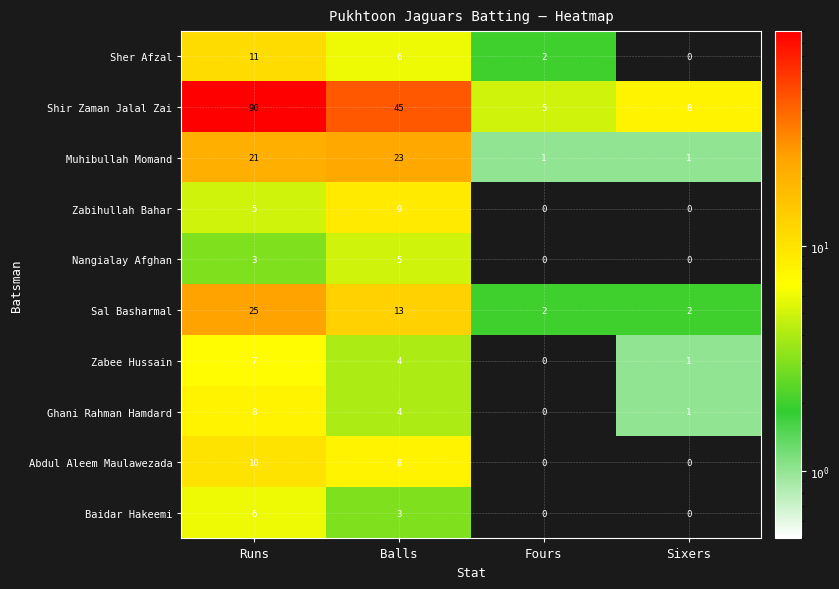

What is the difference between the Baidar Hakeemi values at Fours and Runs?

6